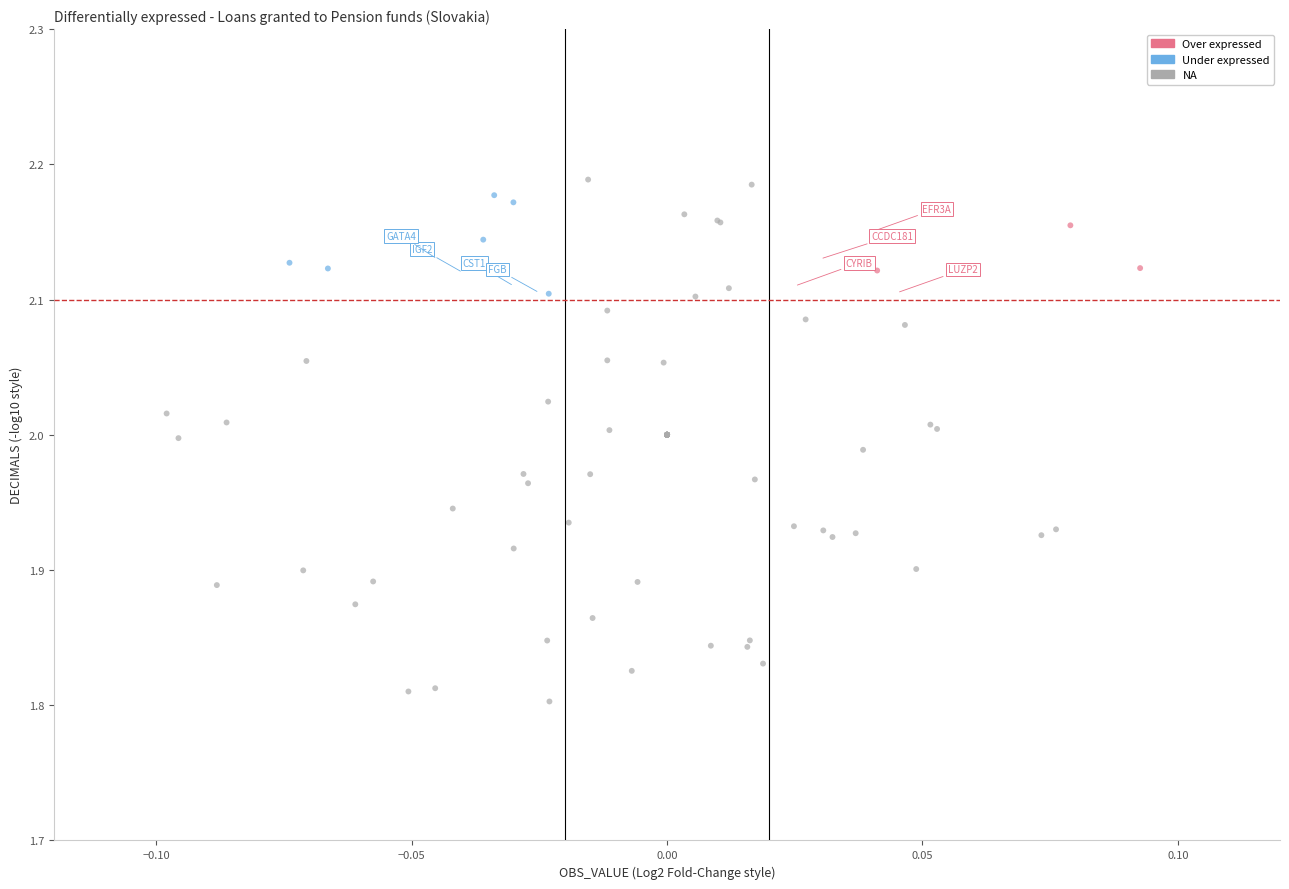

Which series contains the lowest Y value?

NA